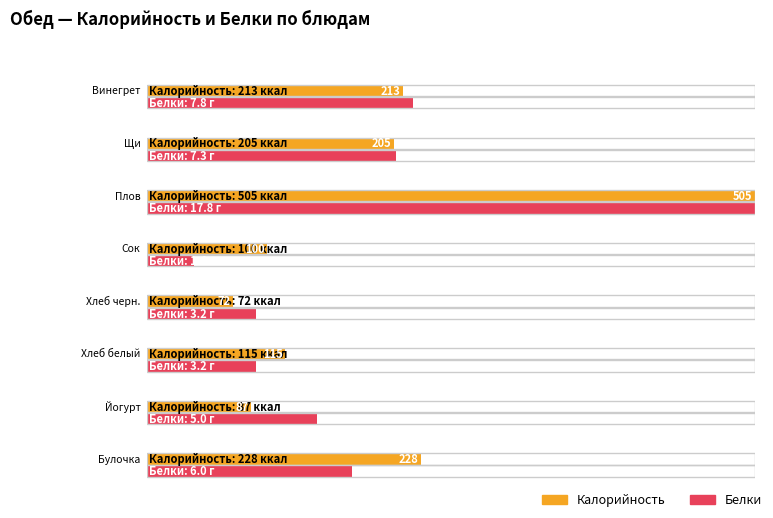

Are the bars grouped side by side (vs. stacked)?

Yes